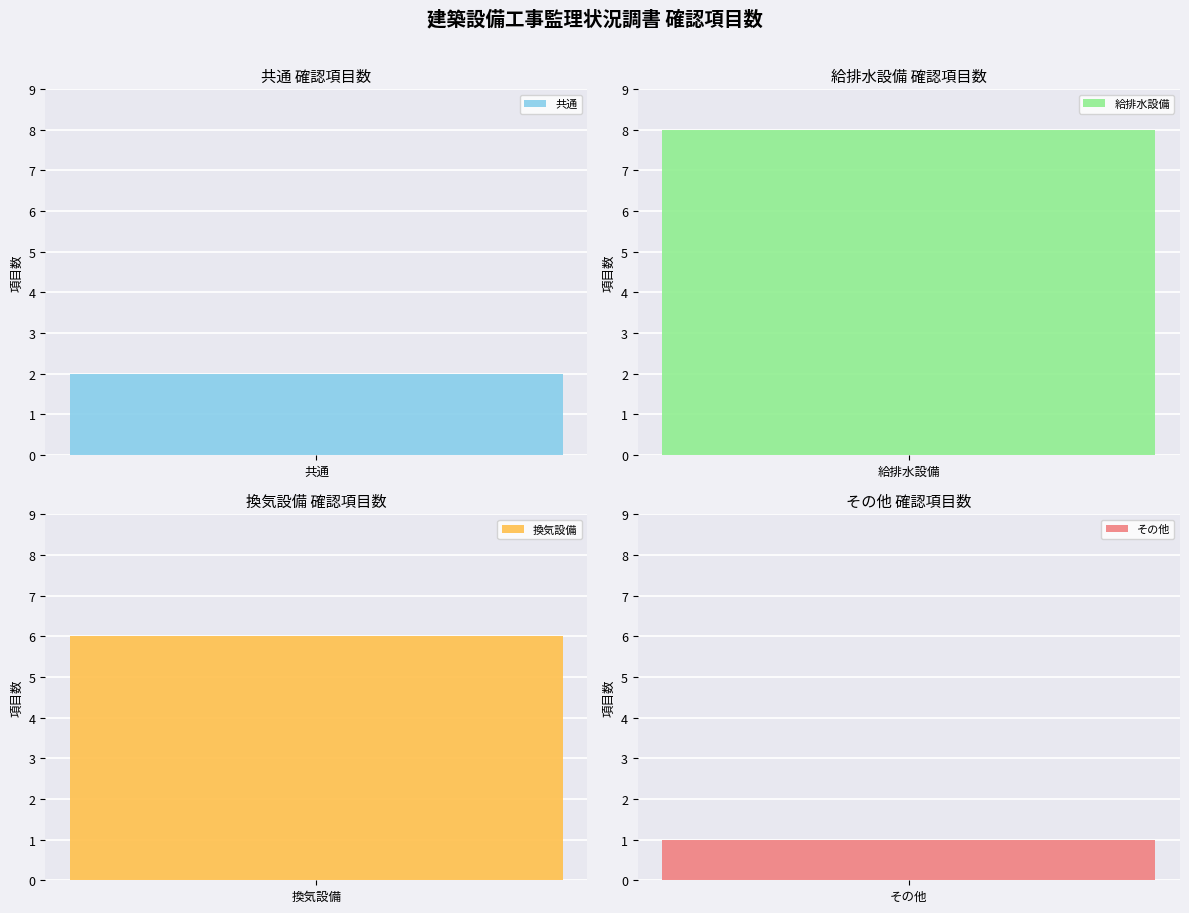

Rank the categories by value from highest to lowest.

1, 2, 0, 3